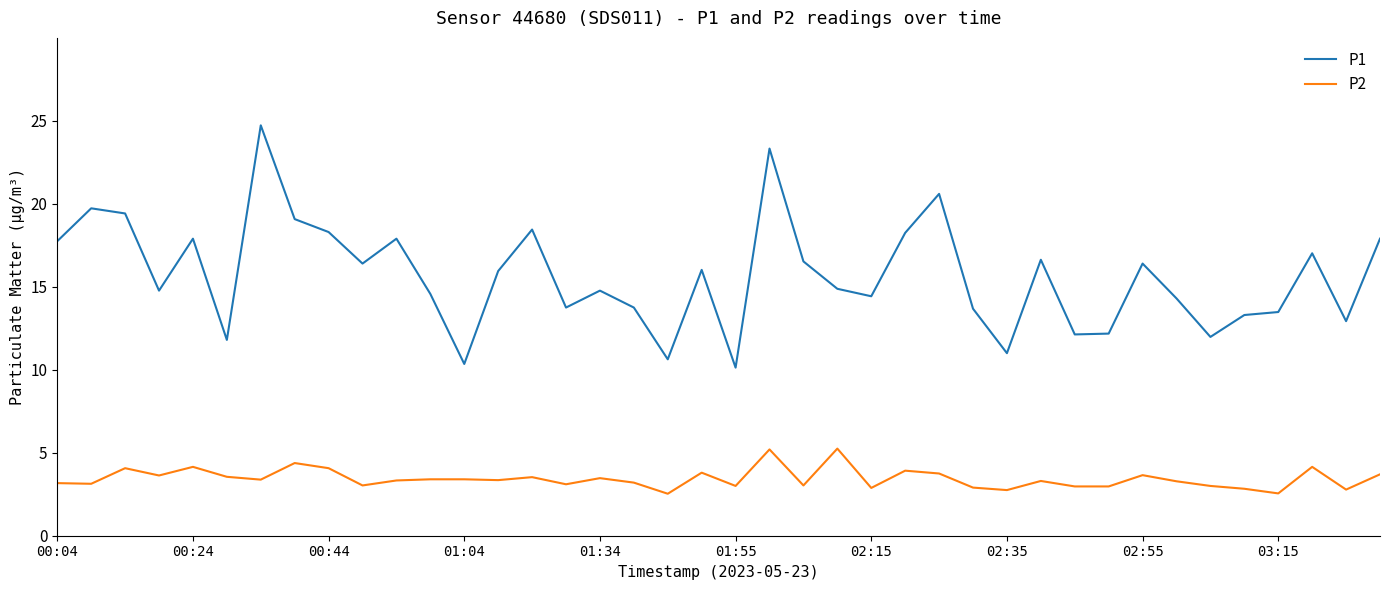

Rank the series by their average value, from lowest to highest.

P2, P1